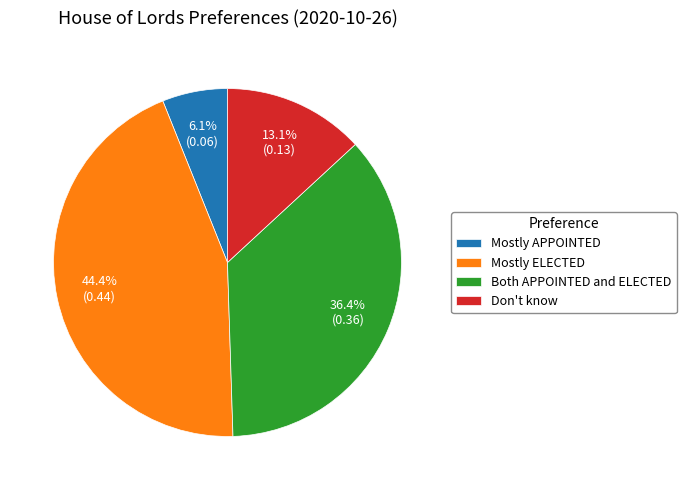

Is there any slice that represents more than half of the pie?

No